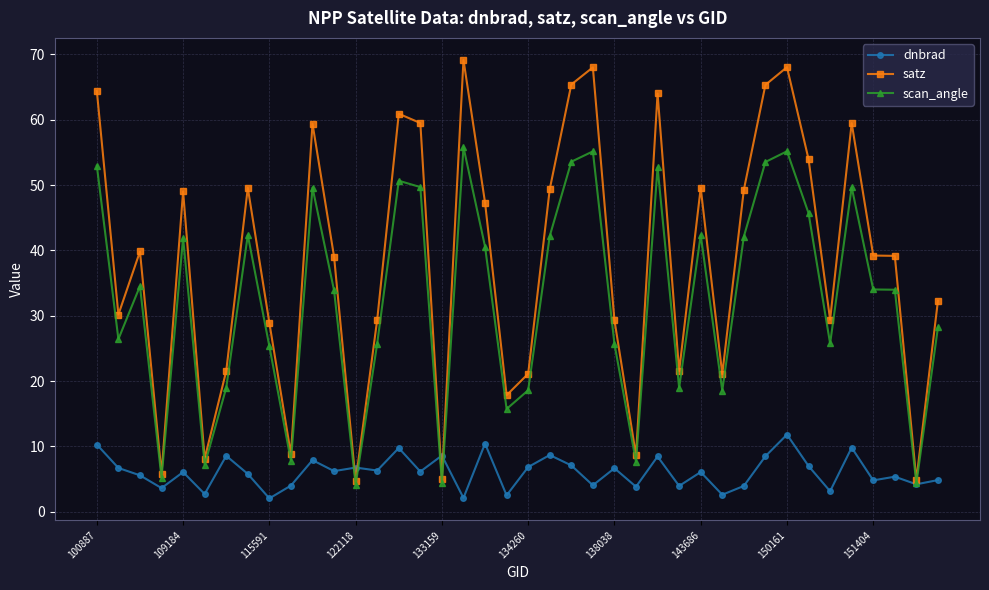

List the series in order of their peak value, highest first.

satz, scan_angle, dnbrad